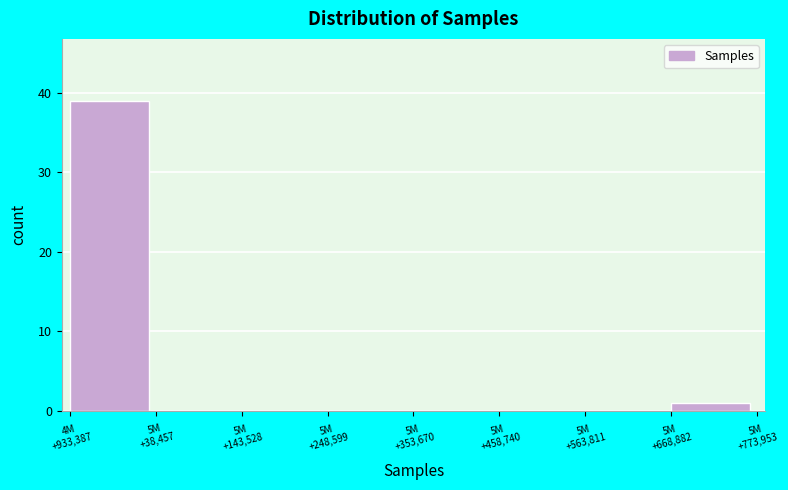

What is the sum of all values?

40